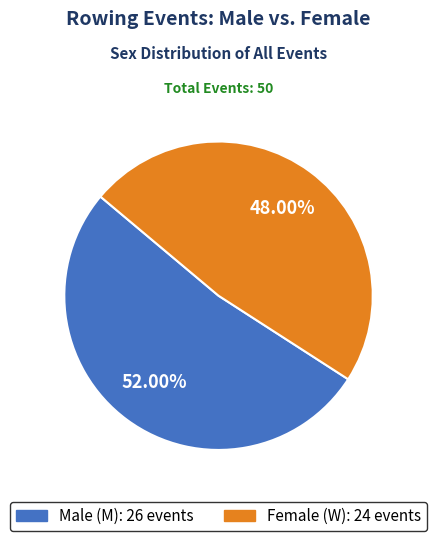

Is there any slice that represents more than half of the pie?

Yes